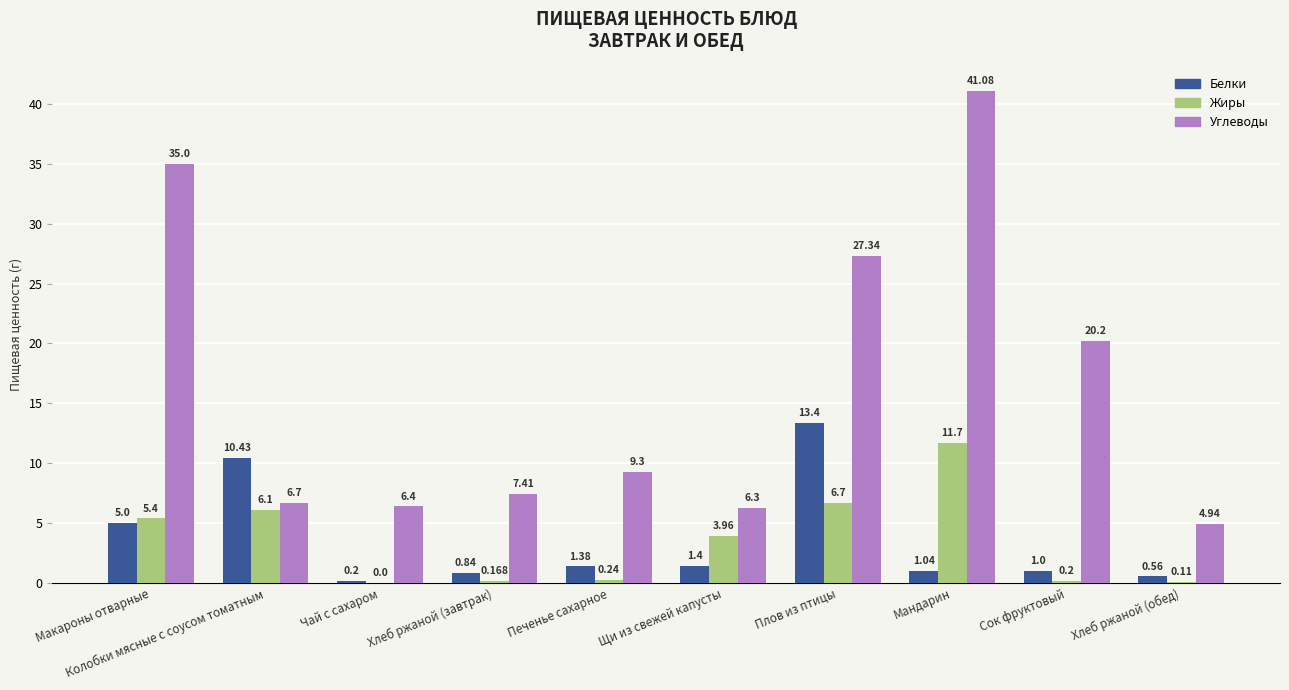

Count the number of categories in the chart.

10